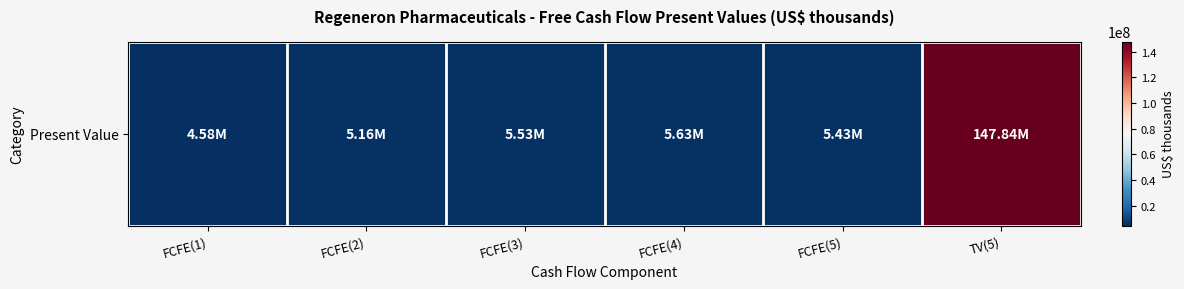

At which label is the value closest to 76205858?

FCFE(4)